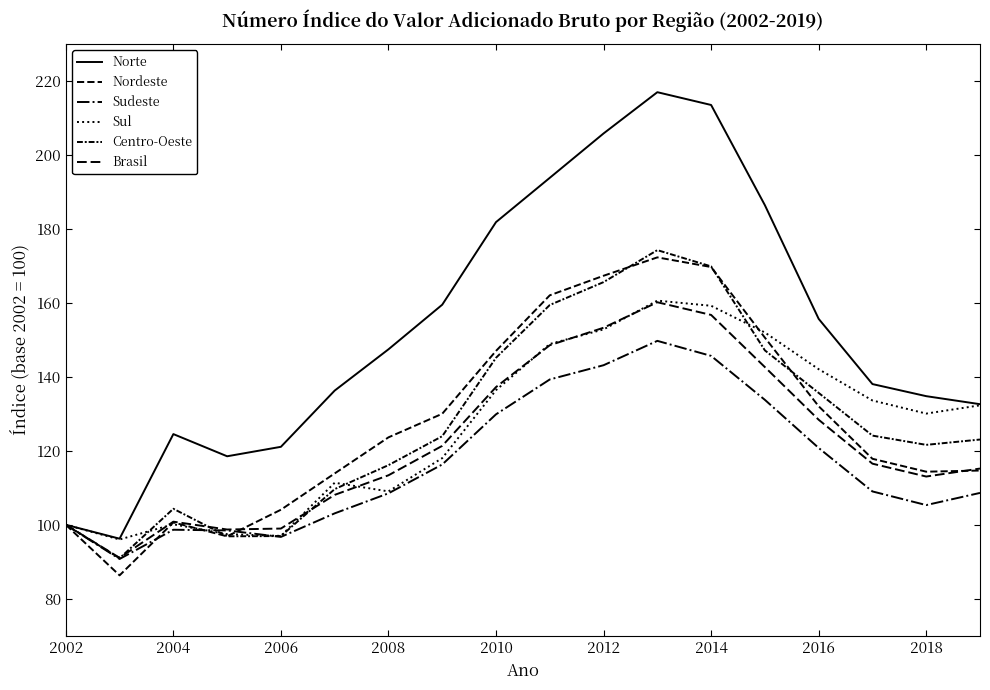

Does the chart display data point markers on the line(s)?

No